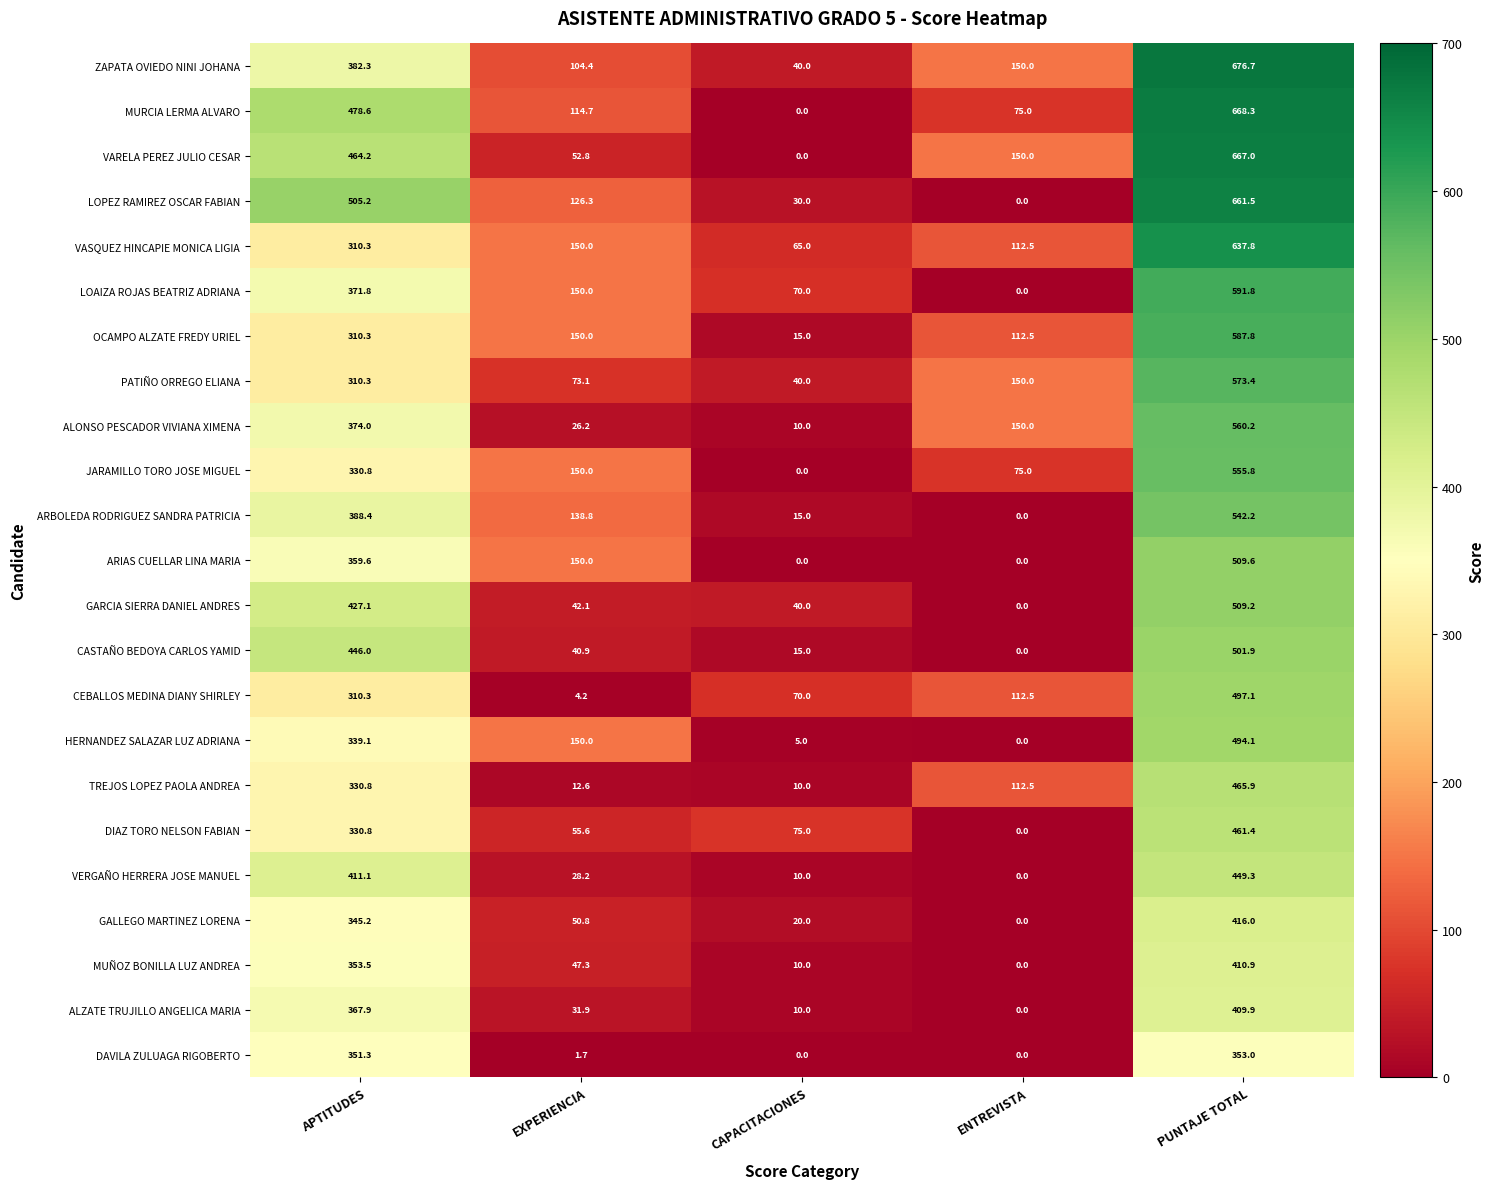

What is the maximum value shown in the chart?

676.7